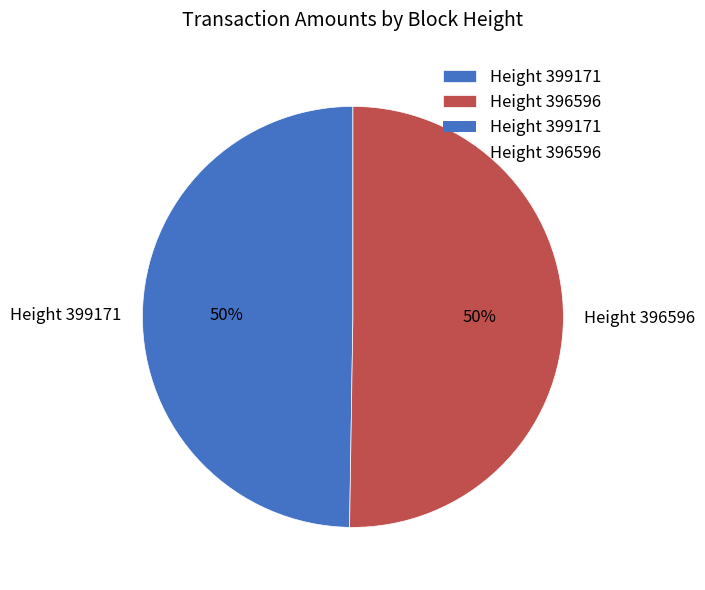

How many segments does this pie chart have?

2